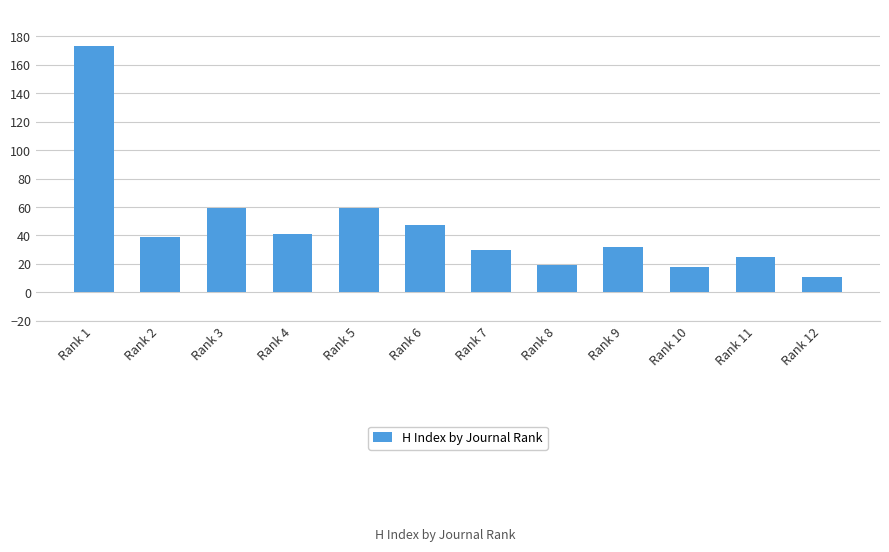

Approximately how many times larger is the value at Rank 12 compared to Rank 6?

0.2